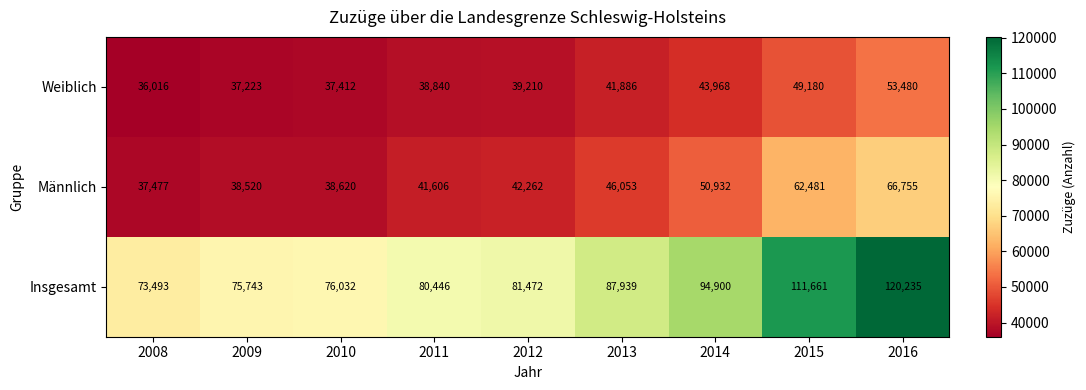

Read the Weiblich value at 2008, to the nearest 10.

36020